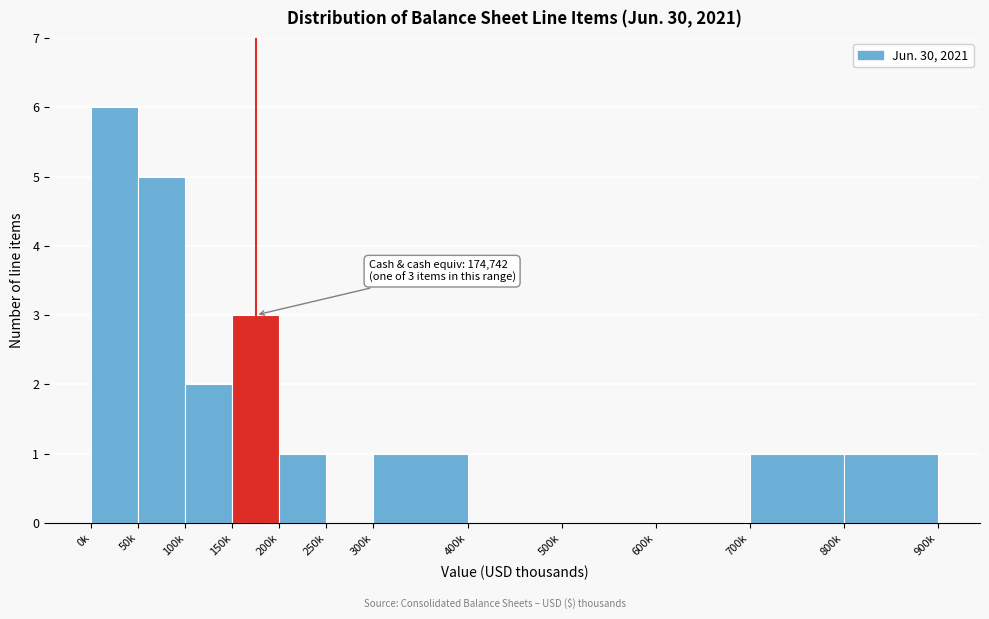

Reading left to right, extract all data points from this chart.

0k=6	50k=5	100k=2	150k=3	200k=1	250k=0	300k=1	400k=0	500k=0	600k=0	700k=1	800k=1